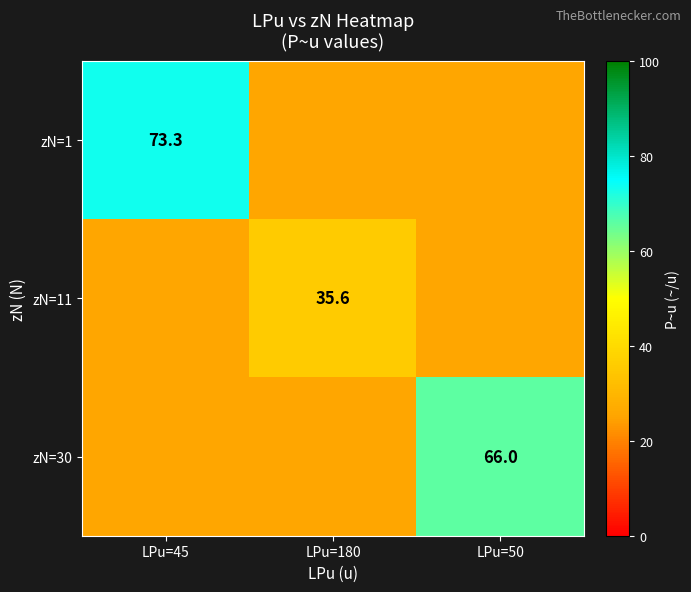

Is it true that zN=30 equals 20.3 at LPu=50?

False